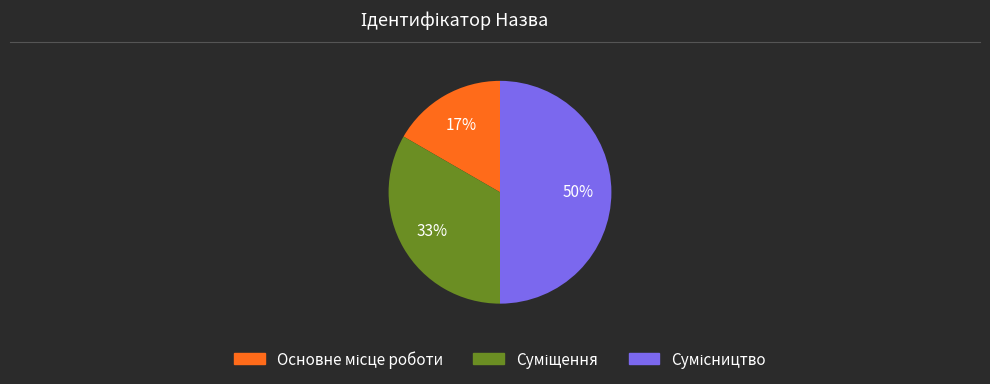

To the nearest percent, what is the difference between the largest and smallest slice percentages?

33%